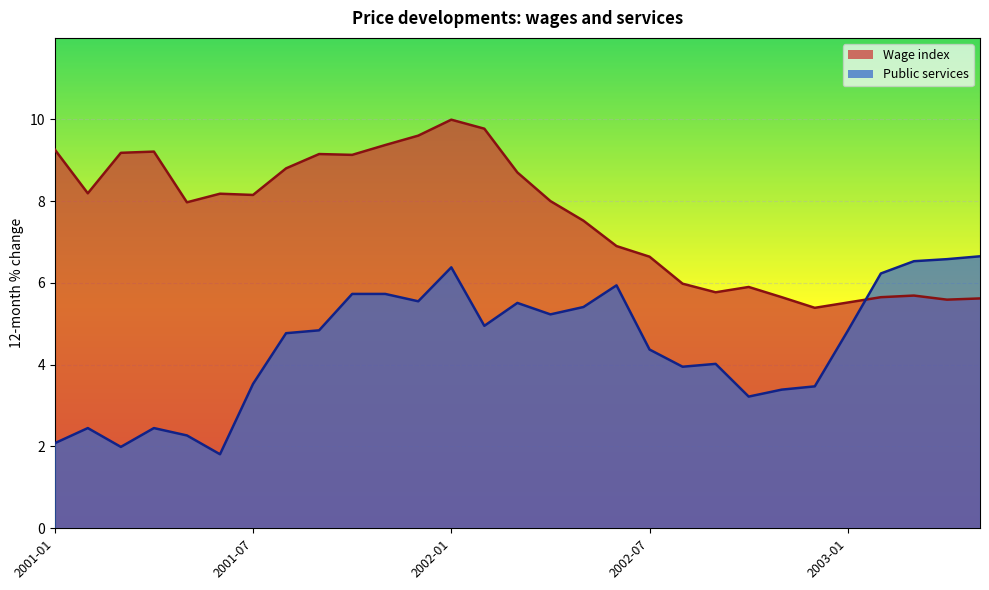

What is the difference between the maximum and minimum values in the Wage index series?

4.6